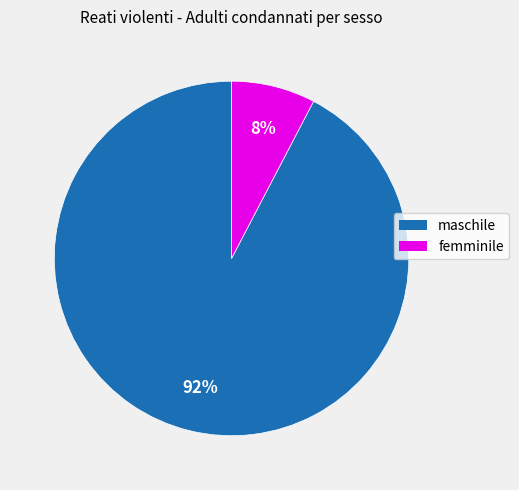

How many slices are in this pie chart?

2